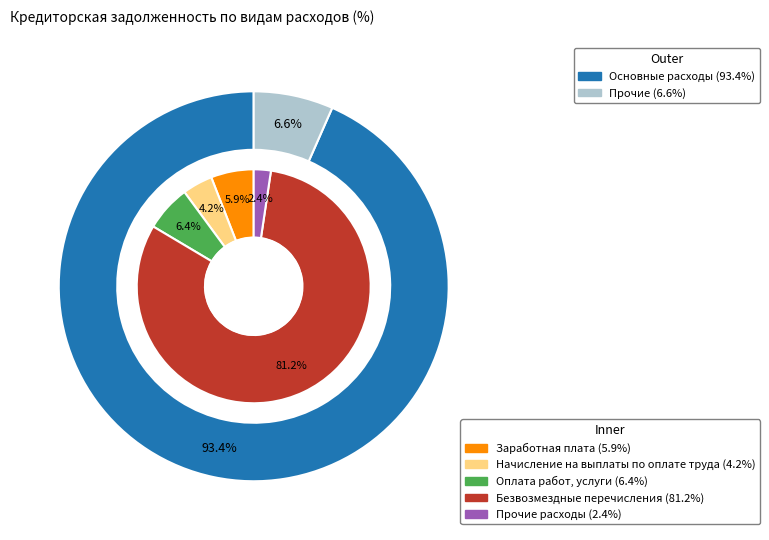

What percentage is the Начисление на выплаты по оплате труда slice, to the nearest percent?

4%